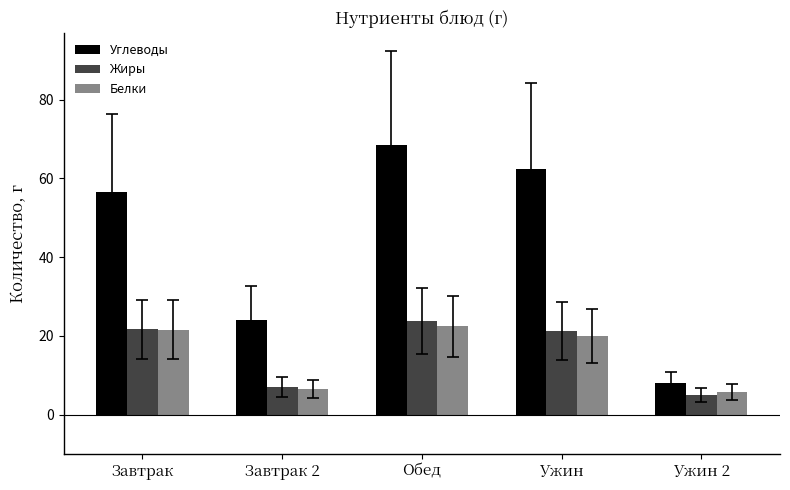

Is it true that Углеводы equals 122.2 at Обед?

False